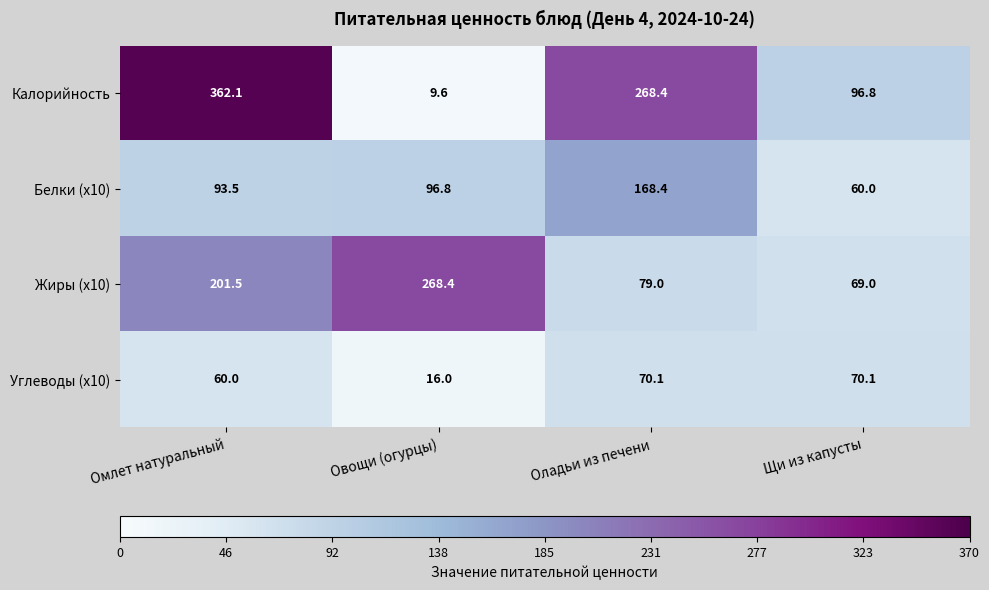

What is the approximate value of Калорийность at Овощи (огурцы)?

9.6